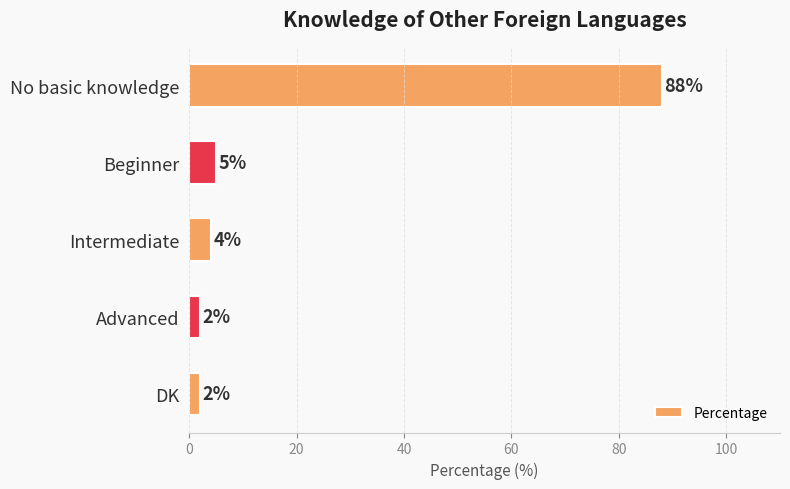

How many data points does each series have?

5